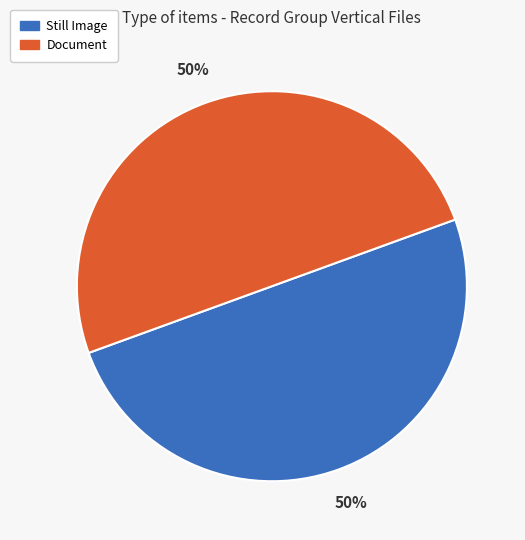

Combined, do Document and Still Image account for over 50%?

Yes